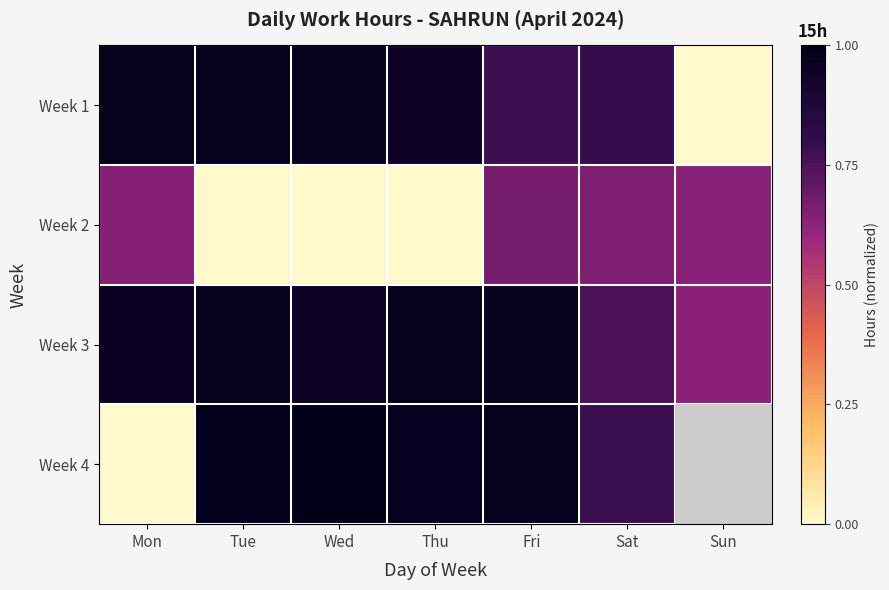

What is the spread (max minus min) of values at Tue?

1.0